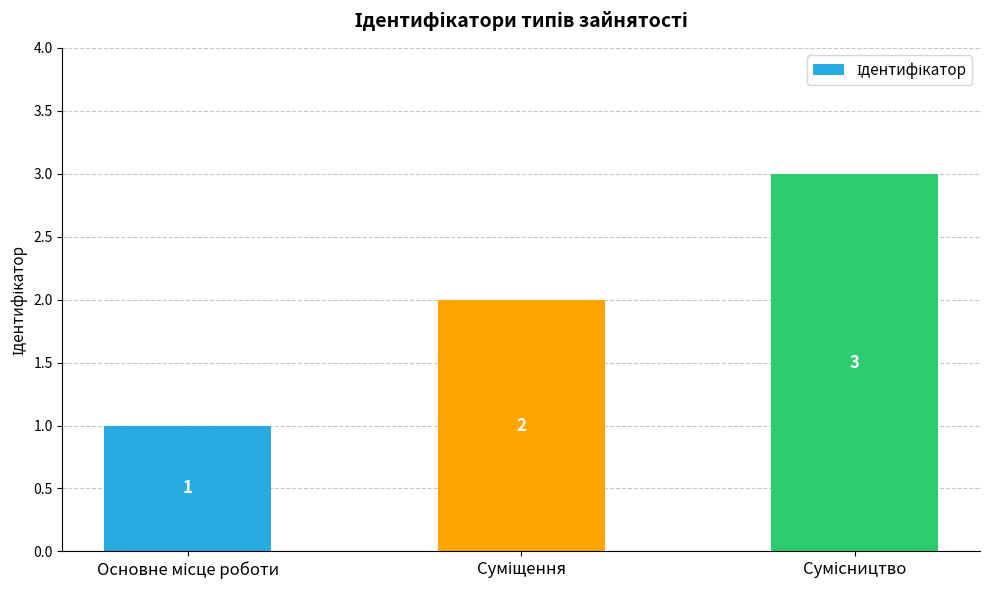

How many data points does each series have?

3